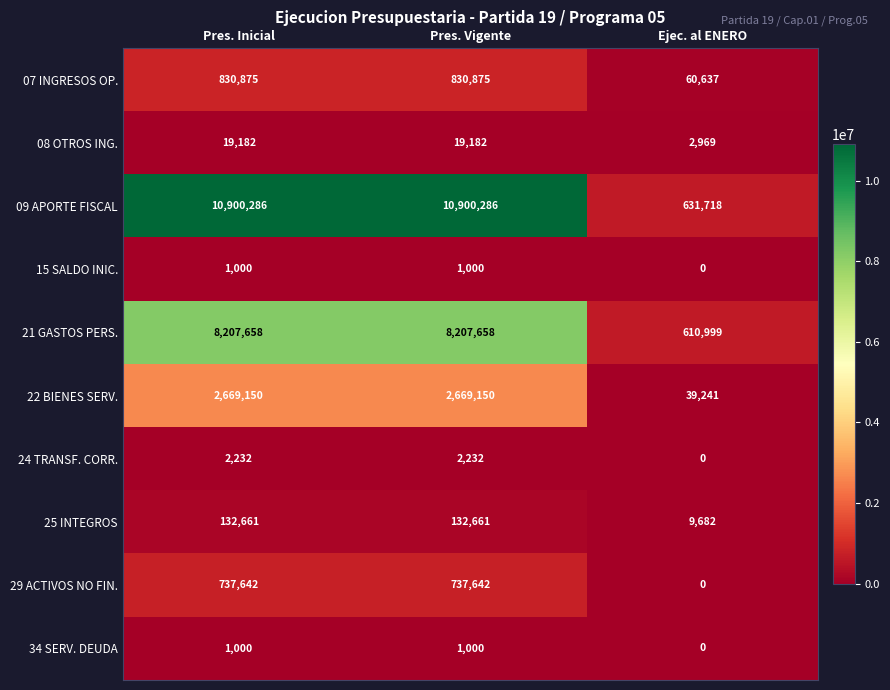

At which category does the chart reach its minimum across all series?

Ejec. al ENERO